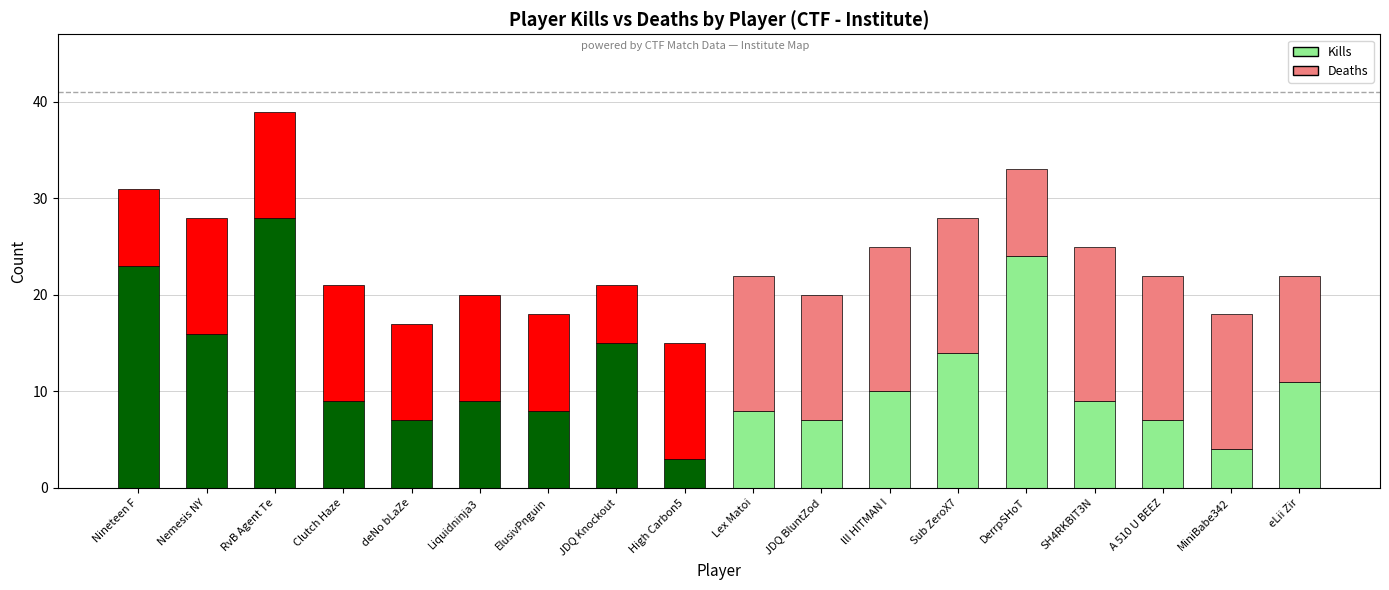

What is the total value across all series at eLii Zir?

22